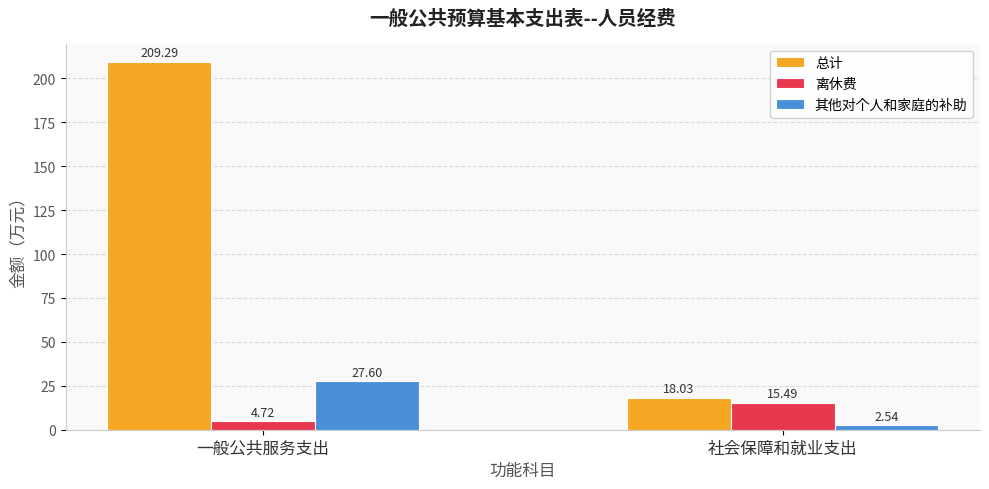

What is the total value across all series at 一般公共服务支出?

241.6